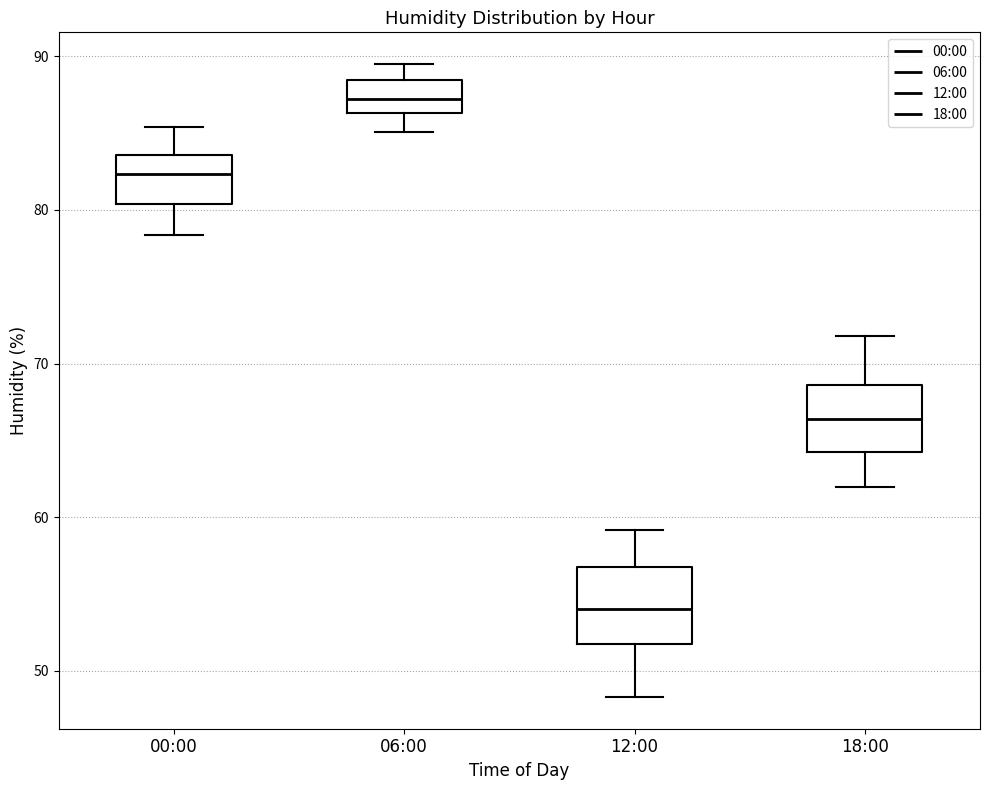

Reading left to right, transcribe this box plot: for each box, give where its median line is, the range the box spans, and where its two whiskers end, as read against the y-axis. The values are not printed on the chart, so give them approximately, as read against the axis.

00:00: median 82, box 80 to 84, whiskers 78 to 85
06:00: median 87, box 86 to 88, whiskers 85 to 90
12:00: median 54, box 52 to 57, whiskers 48 to 59
18:00: median 66, box 64 to 69, whiskers 62 to 72